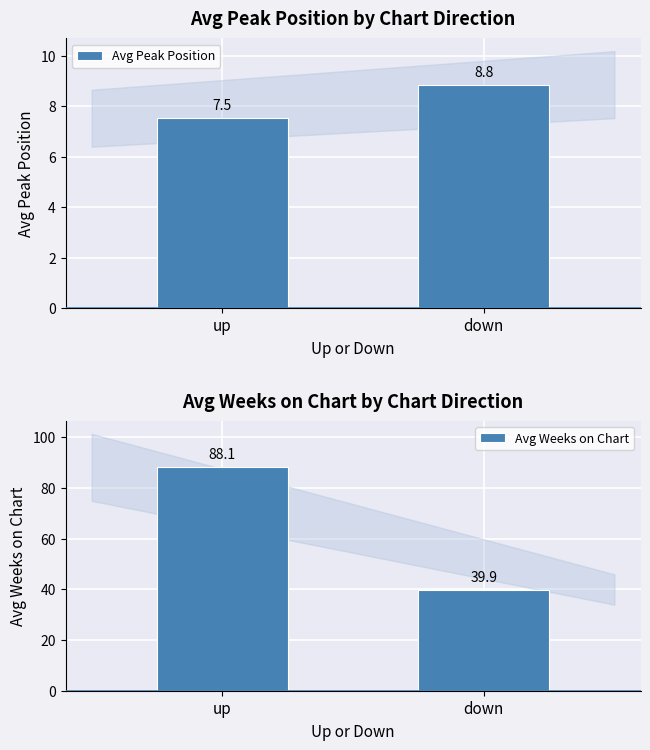

Which category has the highest value in the Avg Weeks on Chart series?

up